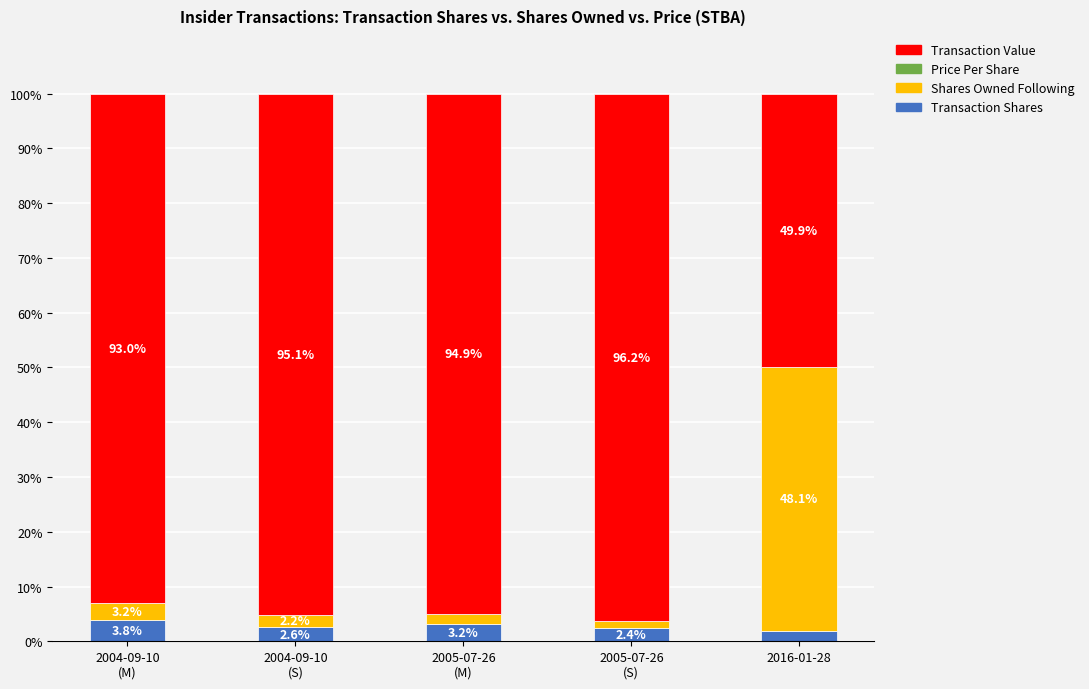

What is the maximum value for Transaction Shares?

3.8